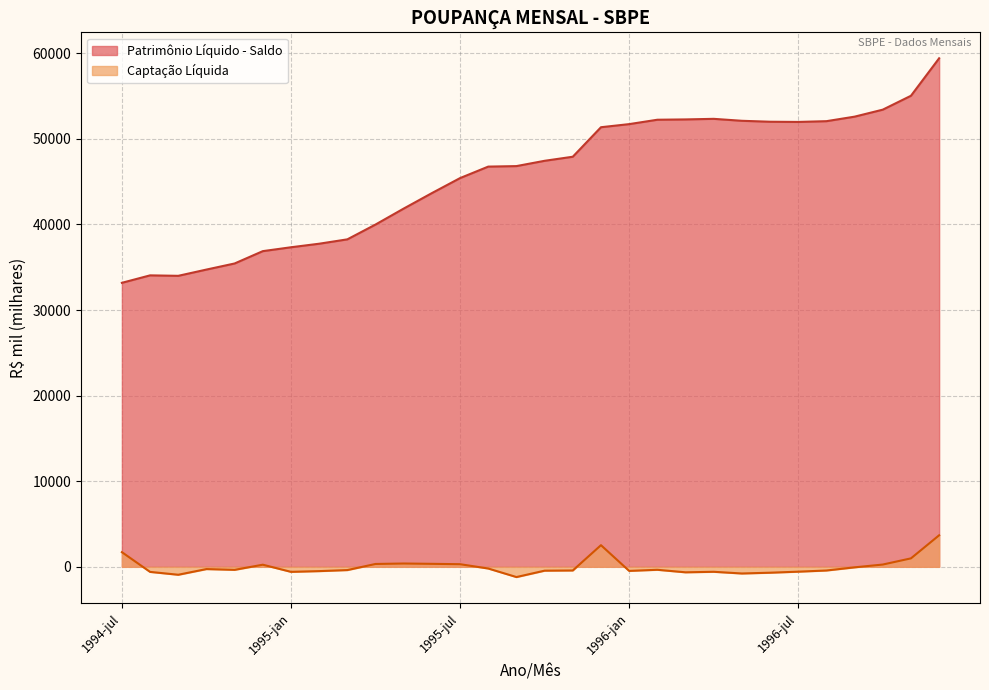

Reading left to right, list all the values displayed in this chart.

Patrimônio Líquido - Saldo: 33182.8	34053.7	33999.7	34730.9	35442.1	36883.9	37336.8	37750.8	38261.4	39991.9	41857.8	43665.3	45419.0	46761.3	46820.1	47439.2	47915.0	51362.4	51724.9	52237.0	52273.9	52341.9	52114.0	52003.8	51980.3	52068.9	52597.1	53415.1	55038.6	59418.7
Captação Líquida: 1712.0	-593.2	-927.0	-262.7	-352.7	247.3	-587.3	-501.6	-379.5	333.1	386.1	348.0	305.6	-197.8	-1196.5	-449.2	-427.2	2528.0	-475.9	-346.0	-641.4	-580.7	-779.0	-687.7	-566.8	-429.3	-60.9	265.4	987.9	3685.5